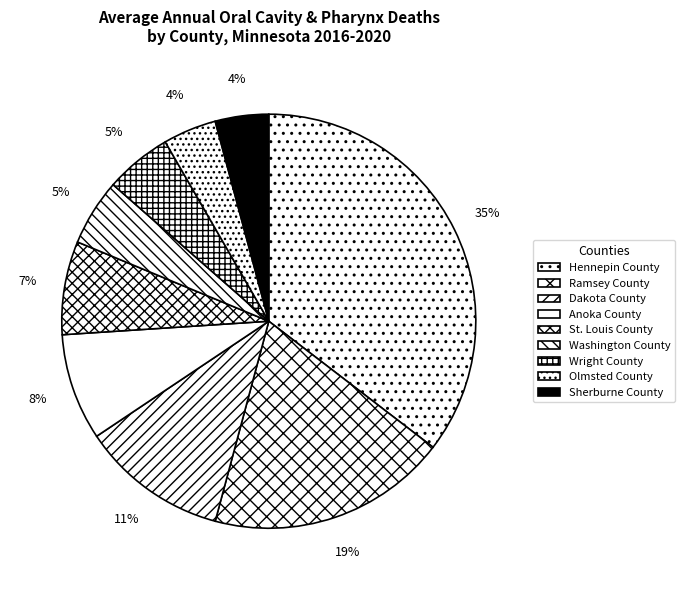

What is the change in value from Washington County to Olmsted County?

-1